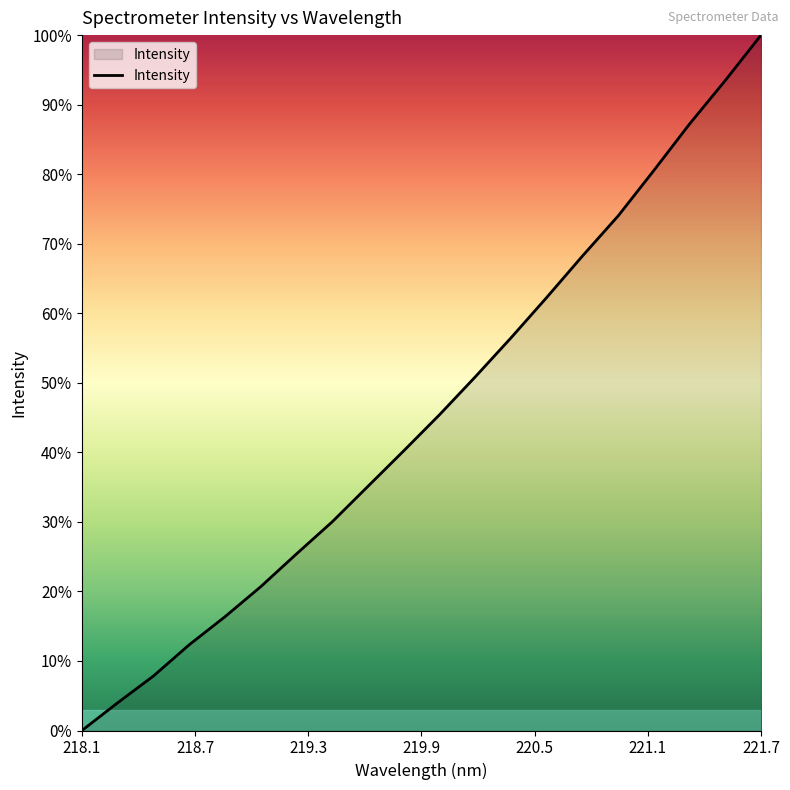

Is this an area chart (filled region under the line)?

Yes